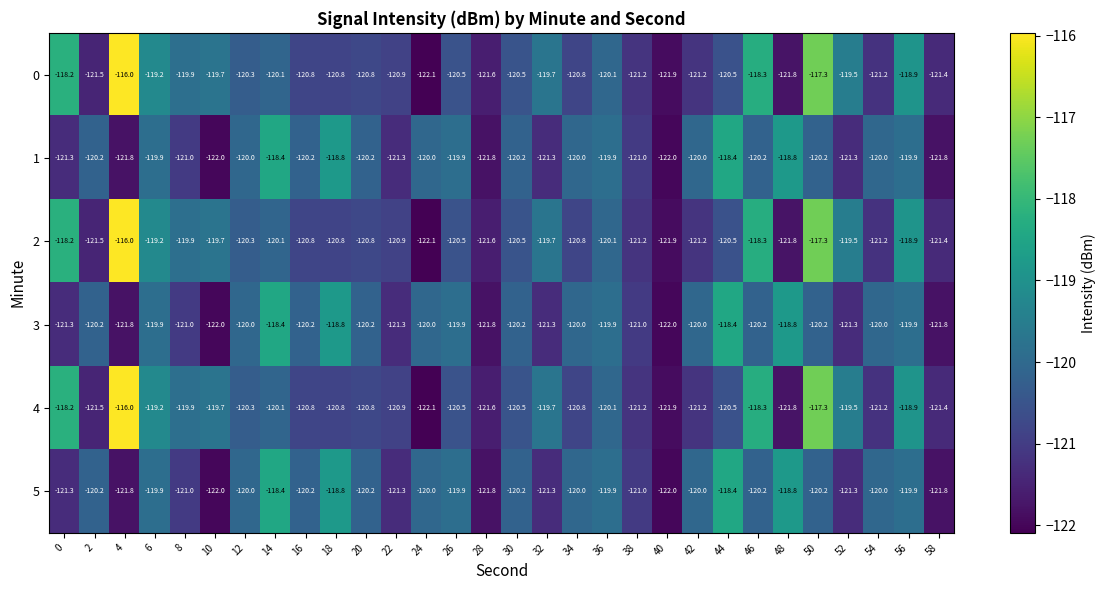

What is the sum of all 2 values?

-3606.7